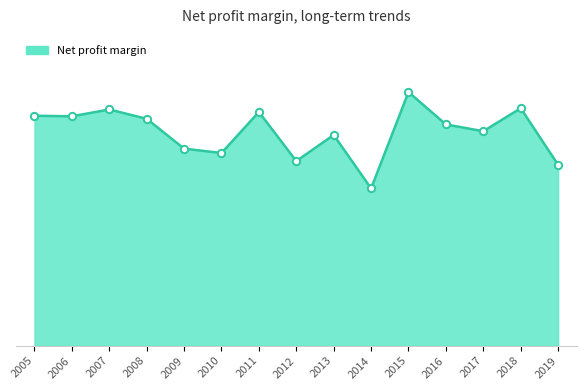

Which has a higher value, 2012 or 2005?

2005